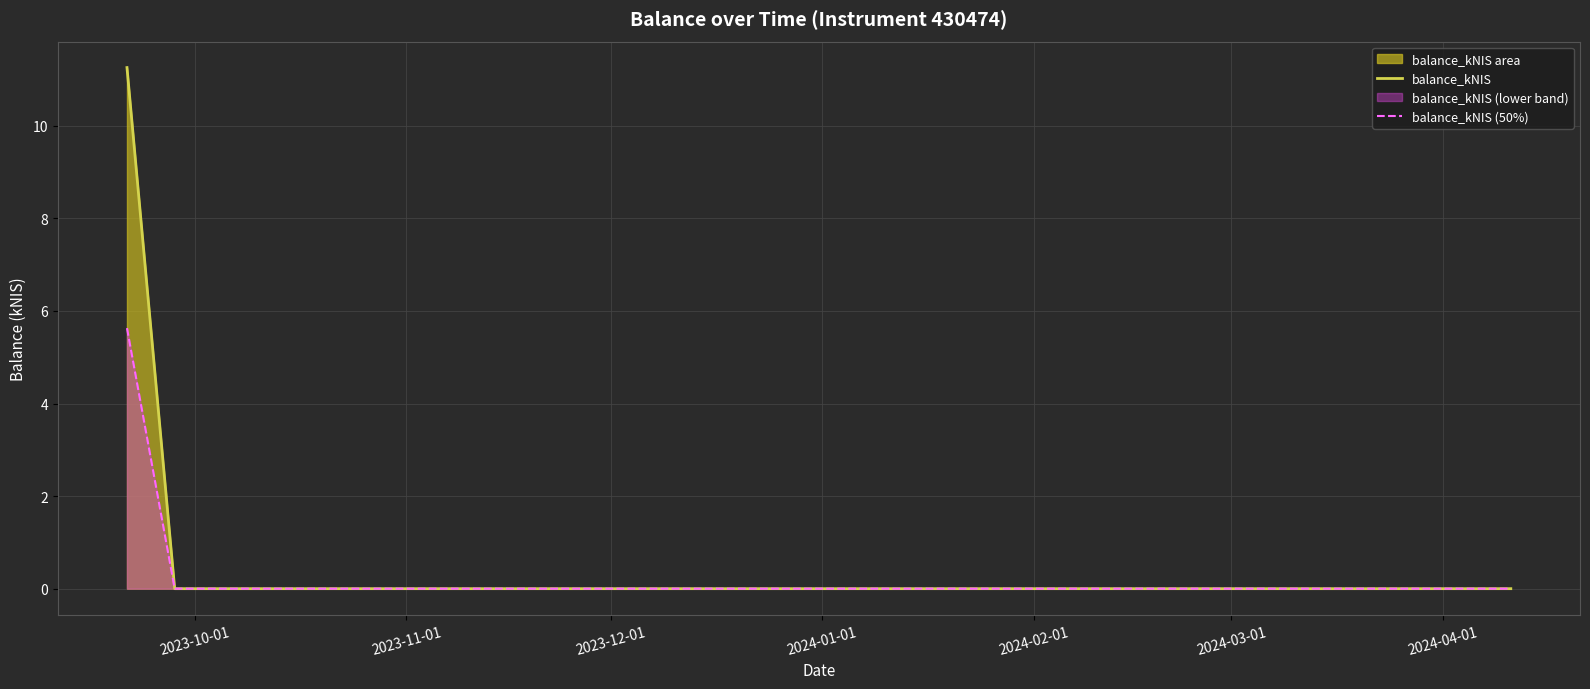

Which series has the largest total across all categories?

balance_kNIS